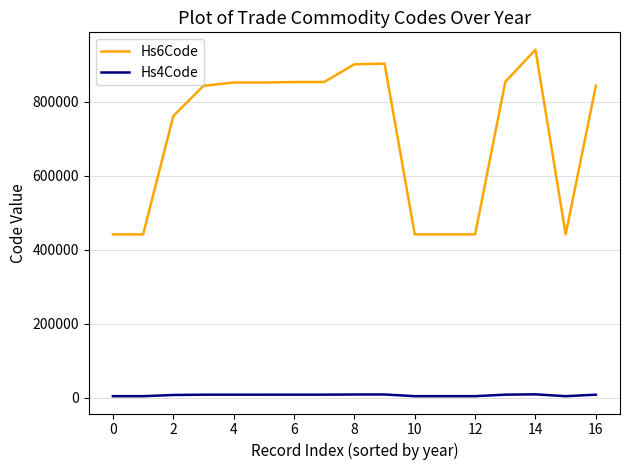

What is the smallest value displayed?

4415